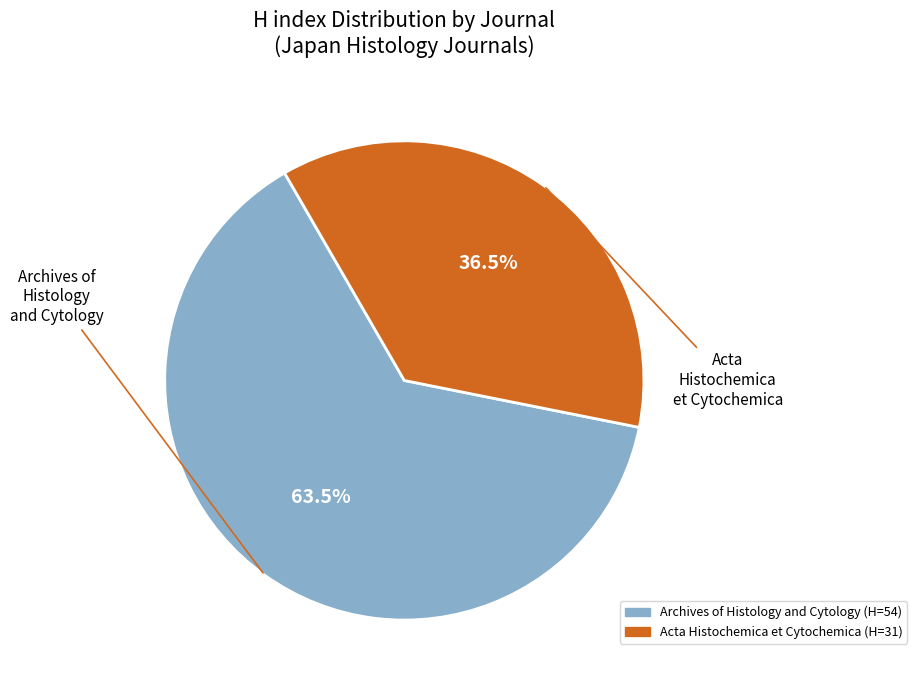

What percentage do Acta Histochemica et Cytochemica and Archives of Histology and Cytology together represent?

100.0%